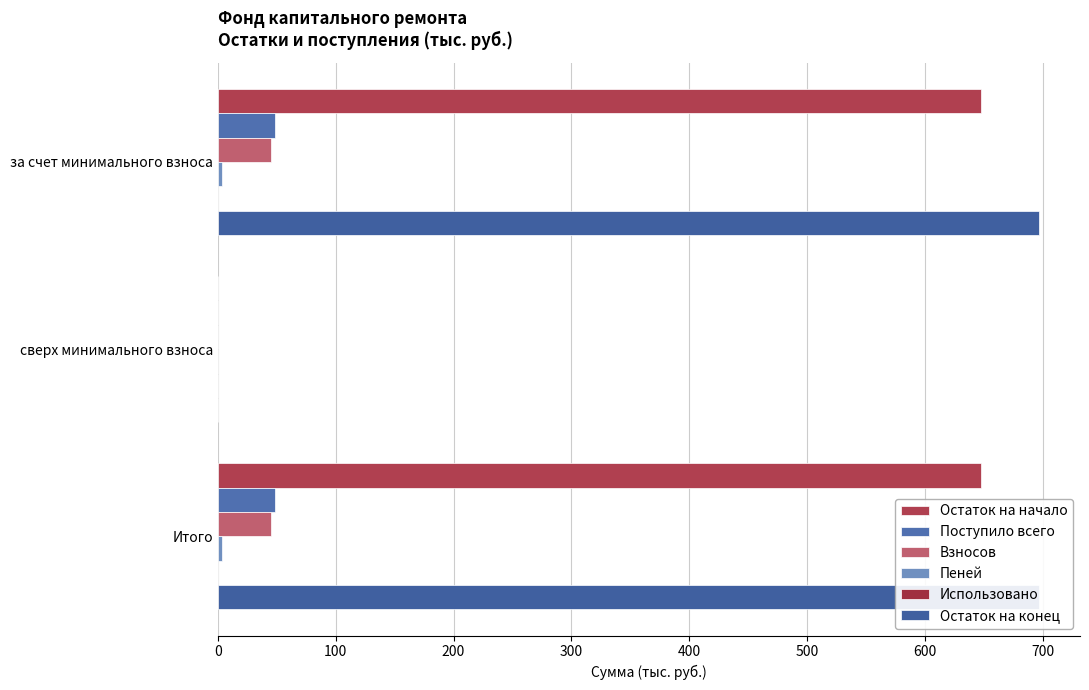

The Остаток на начало series shows 647.8 at за счет минимального взноса. True or false?

True